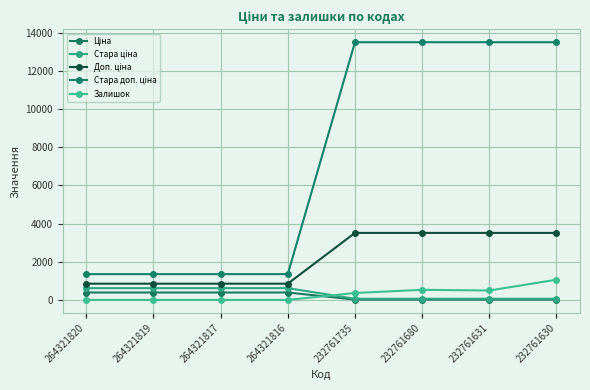

True or false: Залишок and Доп. ціна cross at least once.

False